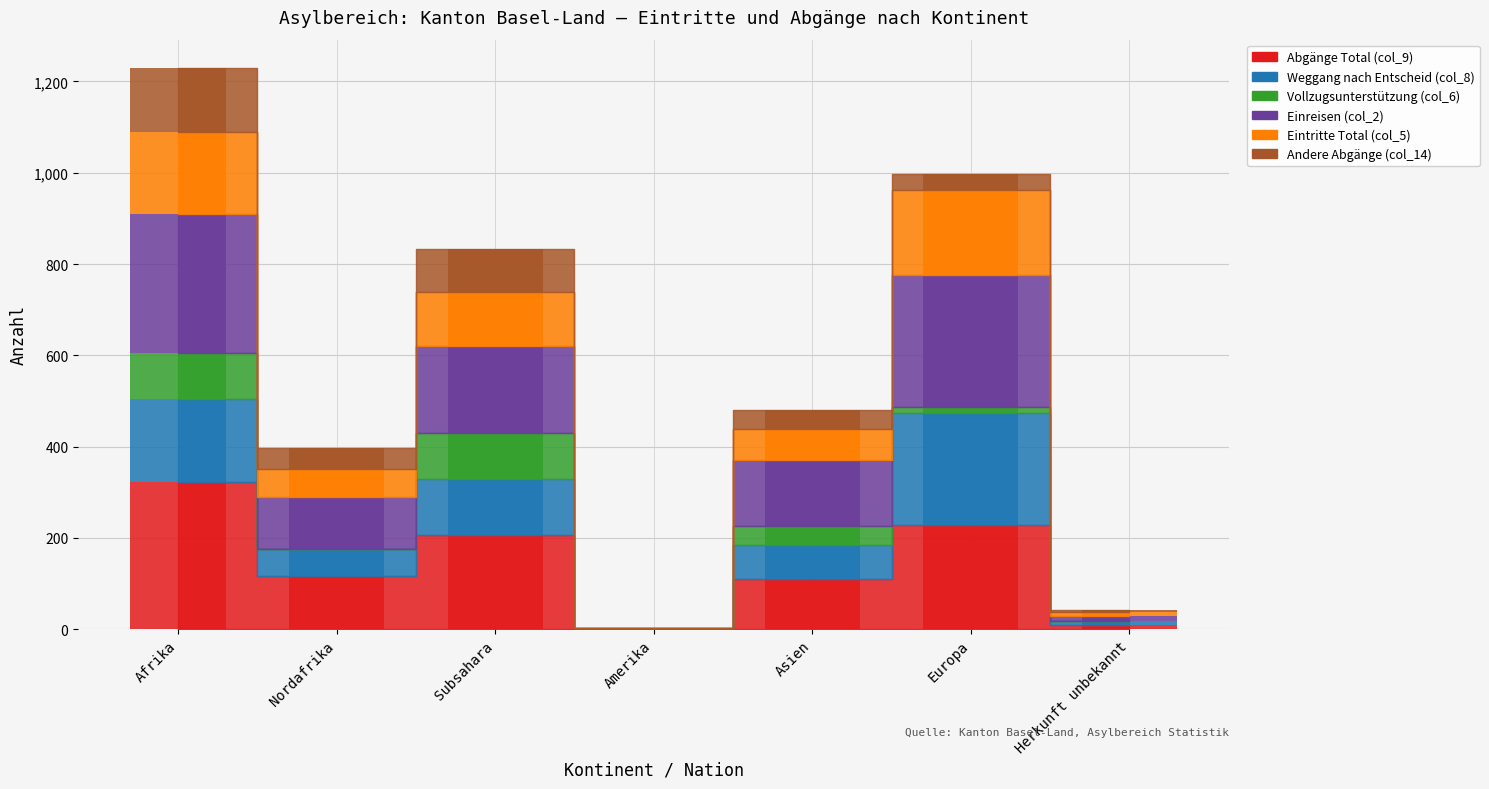

How many bars are there in each group?

6